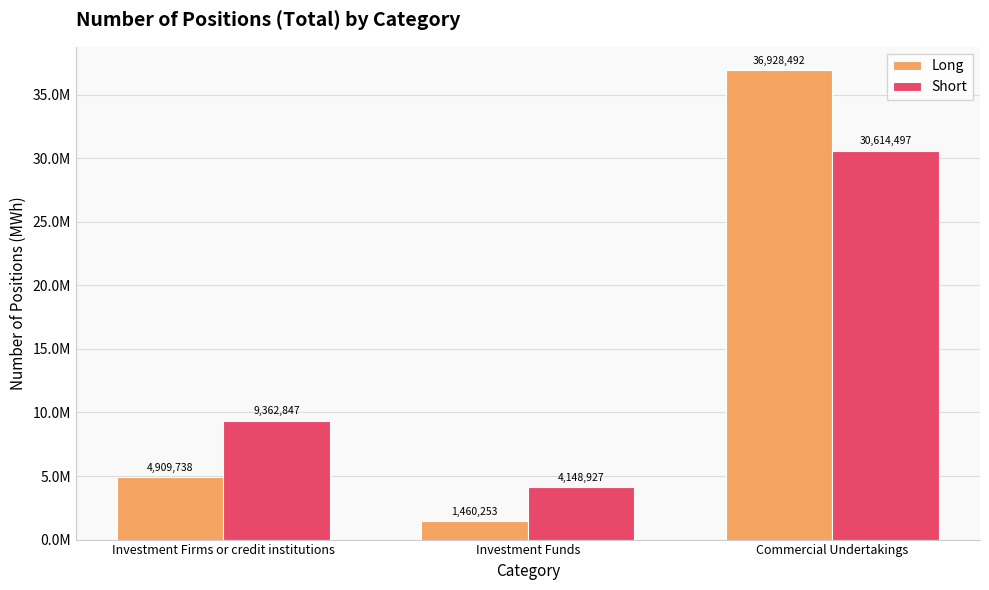

What is the spread (max minus min) of values at Investment Funds?

2688674